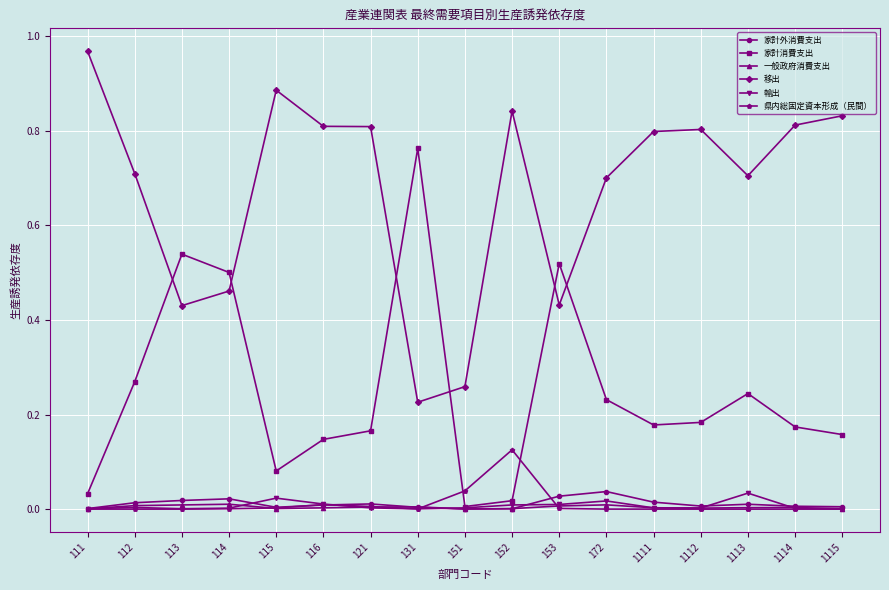

How many interior local valleys does the 家計消費支出 series have?

3